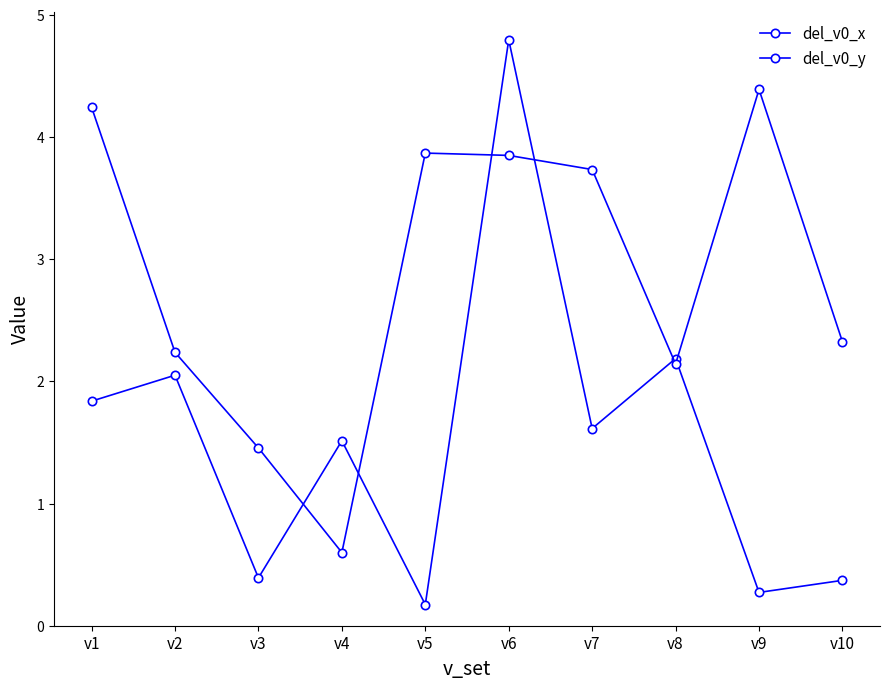

Is this an area chart (filled region under the line)?

No